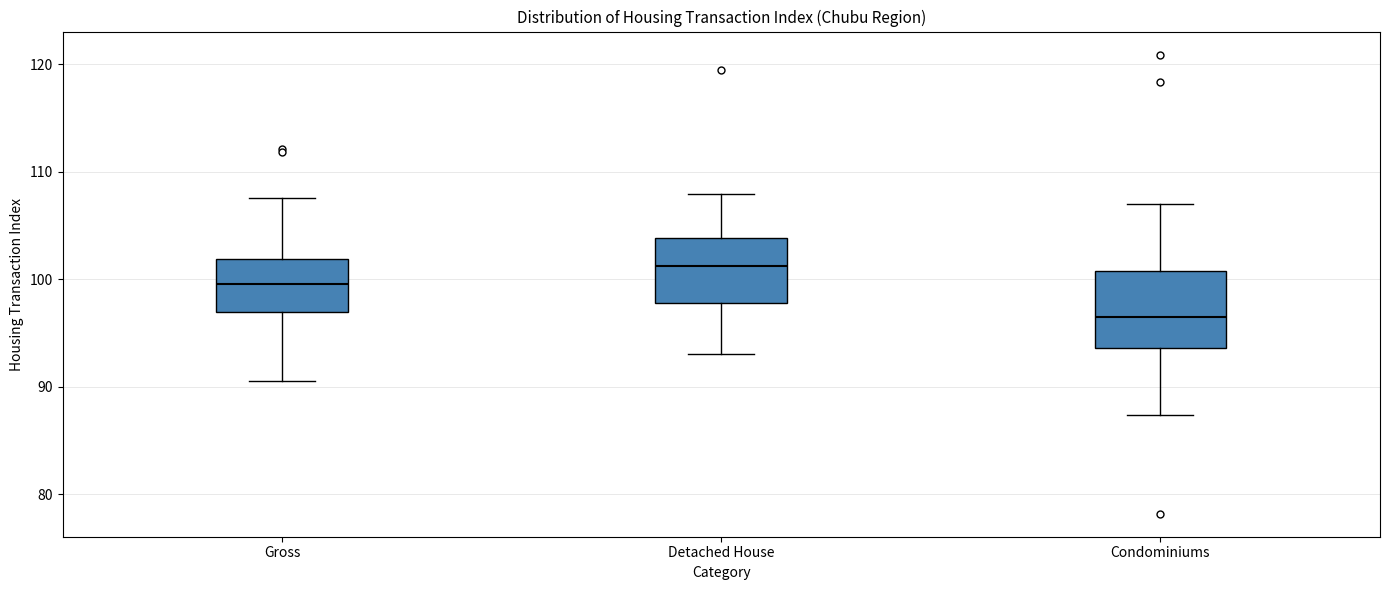

Which box is the tallest, from its lower edge to its upper edge?

Condominiums